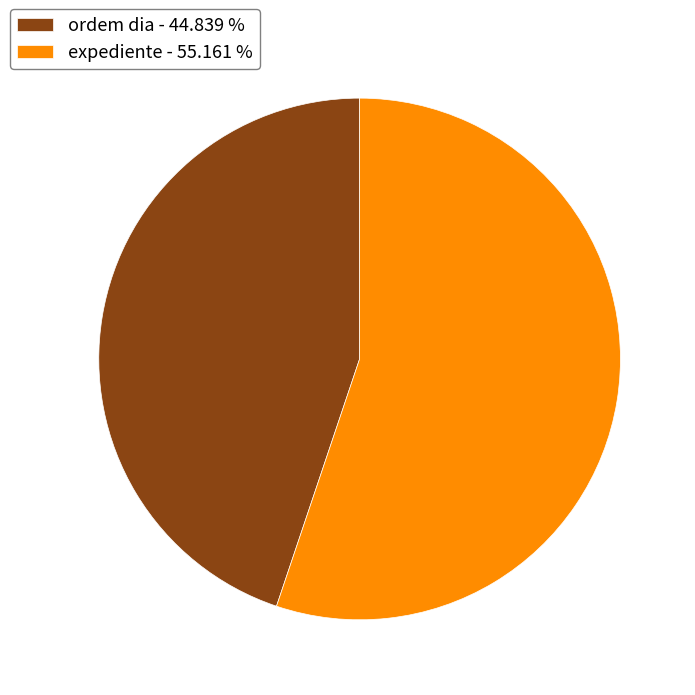

Is it true that expediente is 61% of the pie?

False